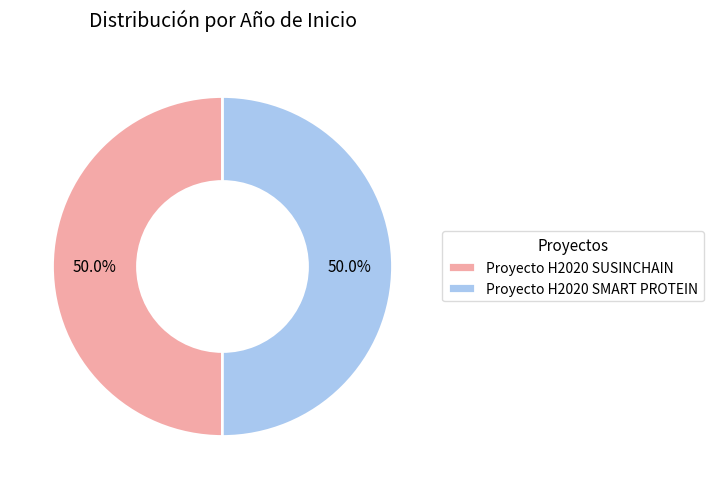

Is it true that Proyecto H2020 SMART PROTEIN is 40% of the pie?

False